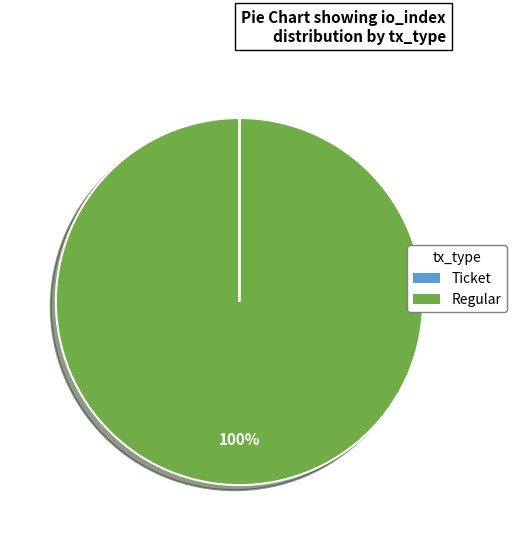

Is it true that Regular is 100% of the pie?

True